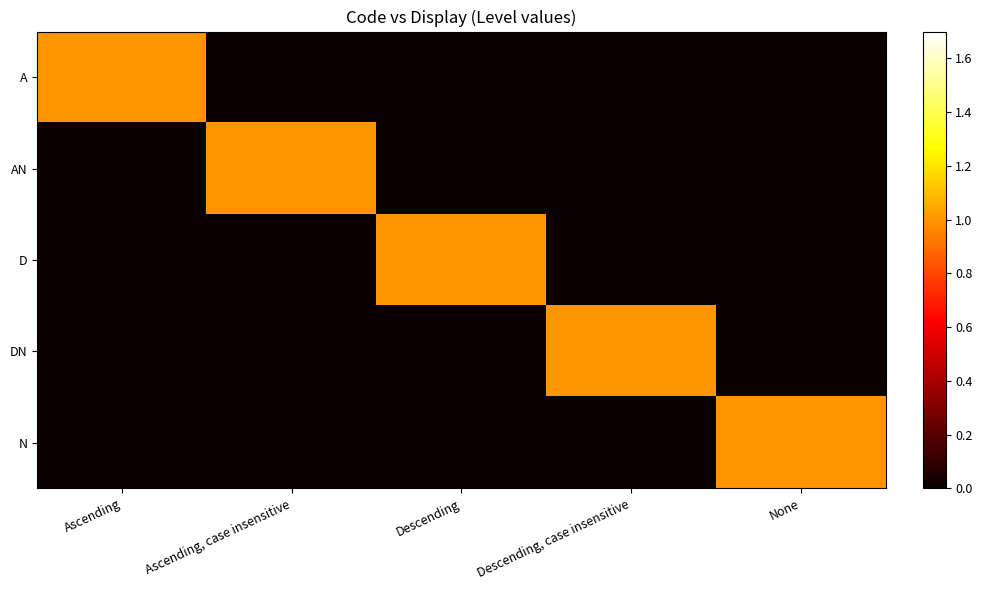

Which series has the largest total across all categories?

A